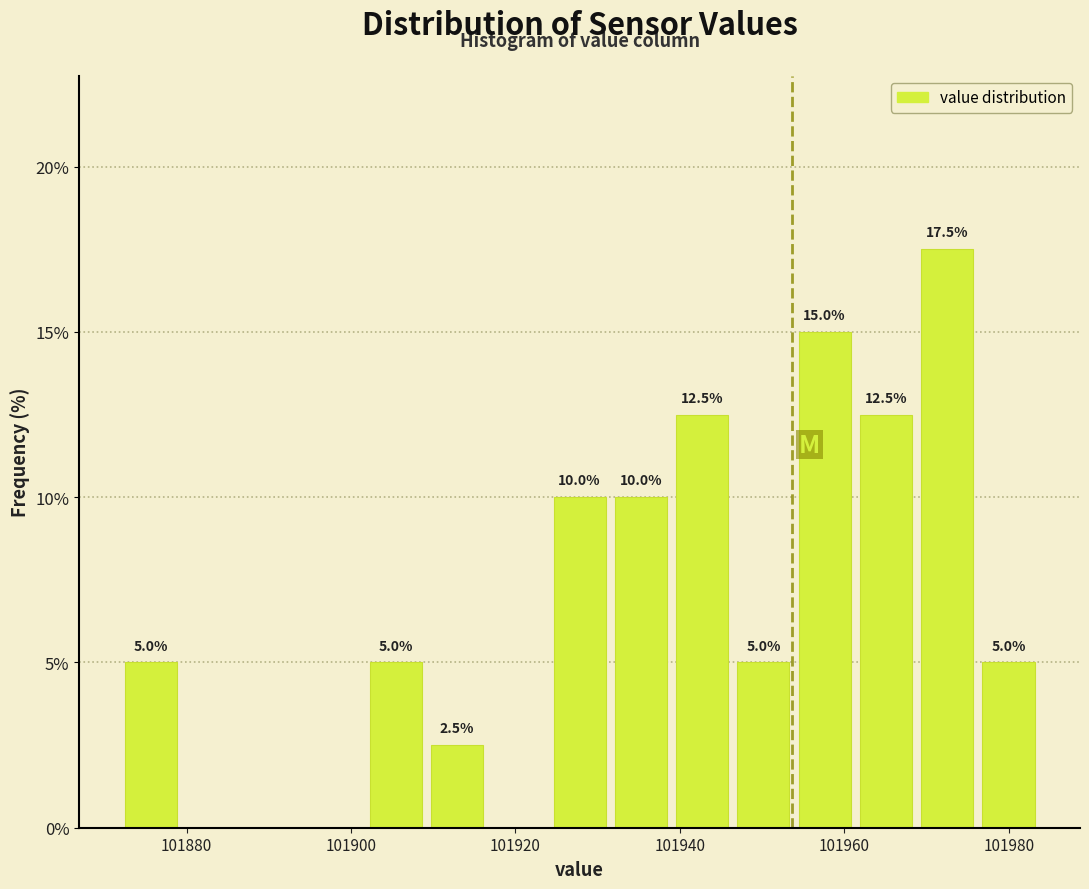

Around what value on the x-axis is the tallest bar? Give the approximate position of its centre, as read against the axis.

101972